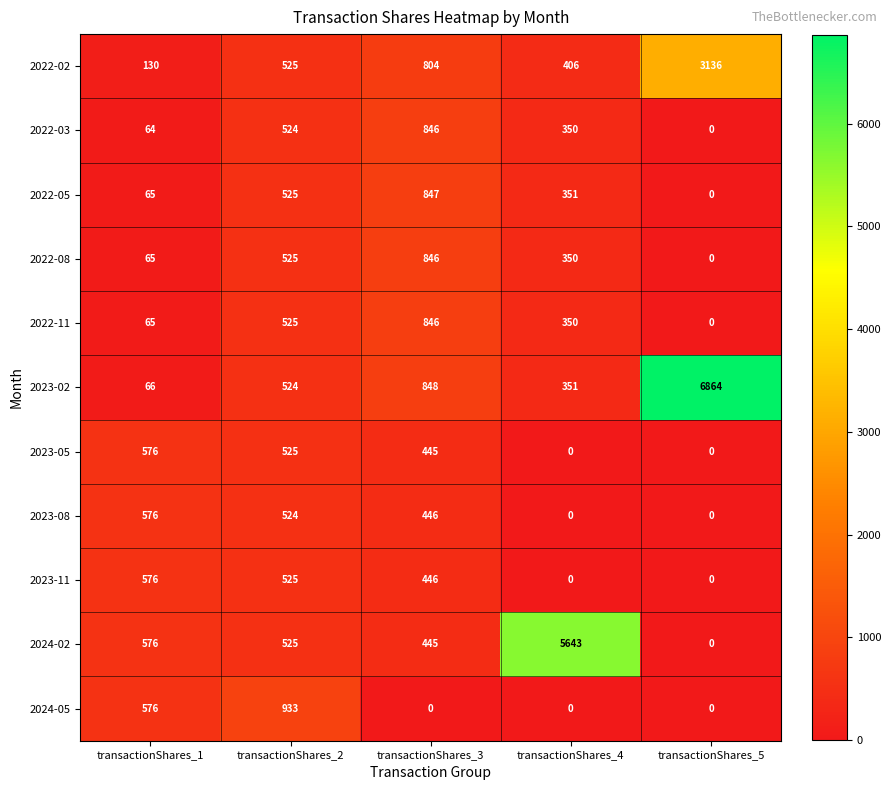

The 2023-11 series shows 0 at transactionShares_4. True or false?

True